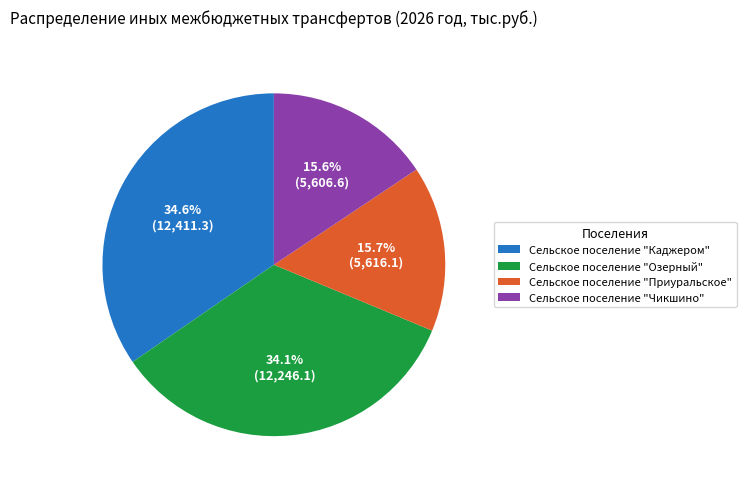

Do Сельское поселение "Чикшино" and Сельское поселение "Приуральское" together represent more than half of the pie?

No